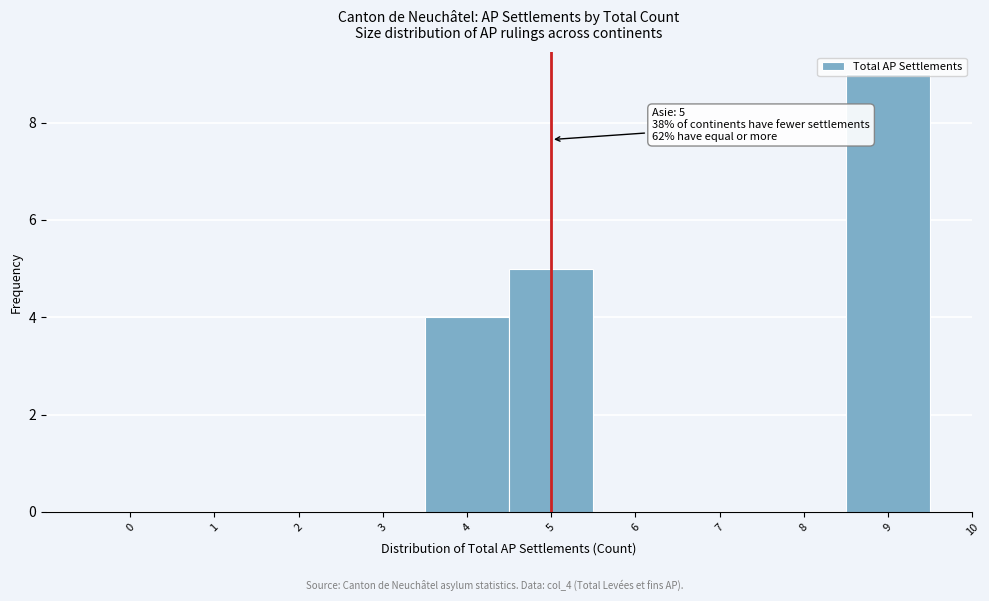

Which range on the x-axis has the tallest bar?

8.5 to 9.5